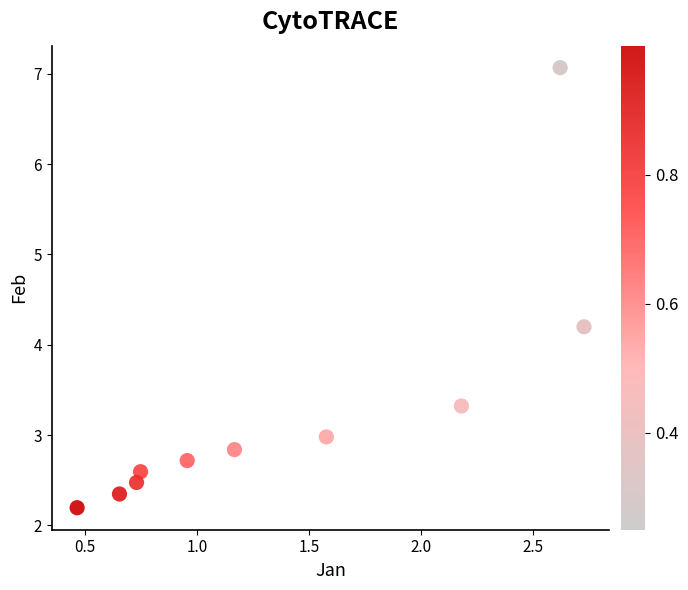

What Y value in the scatter plot is closest to 4?

4.2